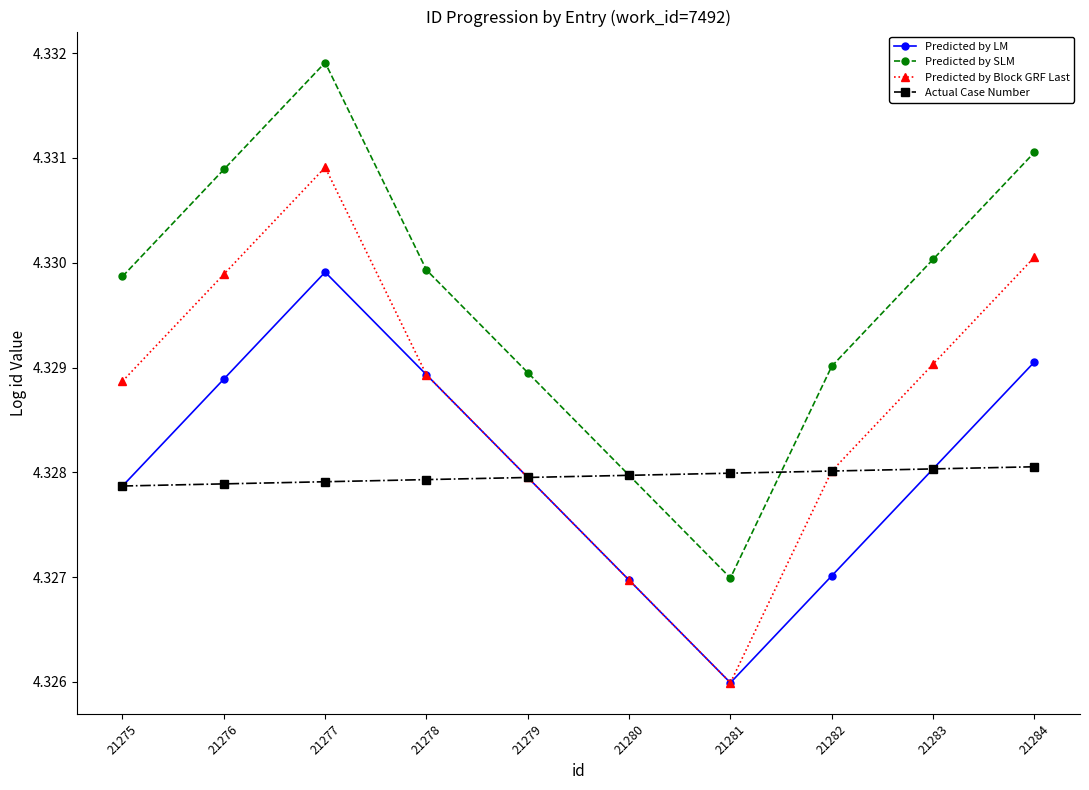

At how many categories does at least one series exceed 4?

10